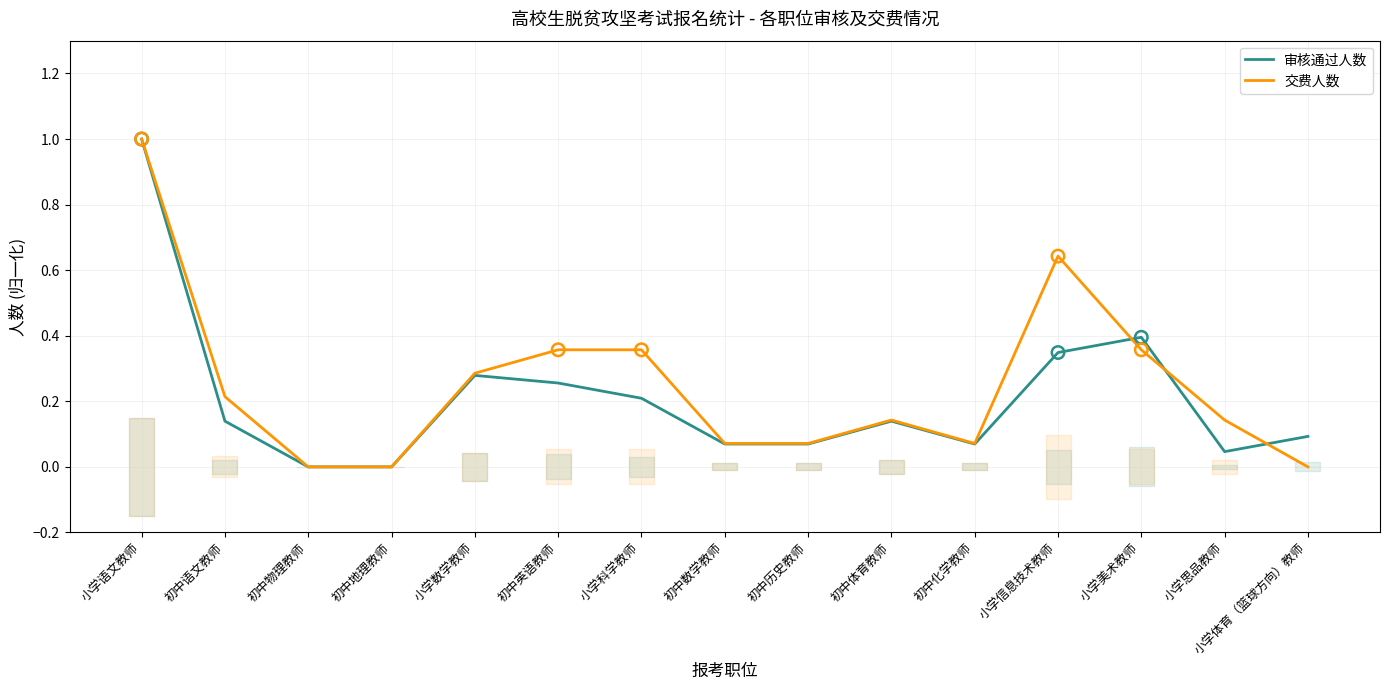

Which series contains the lowest Y value?

审核通过人数